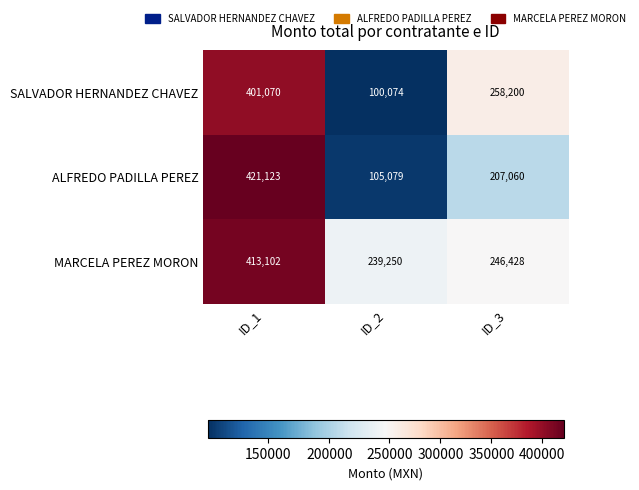

What is the spread (max minus min) of values at ID_2?

139176